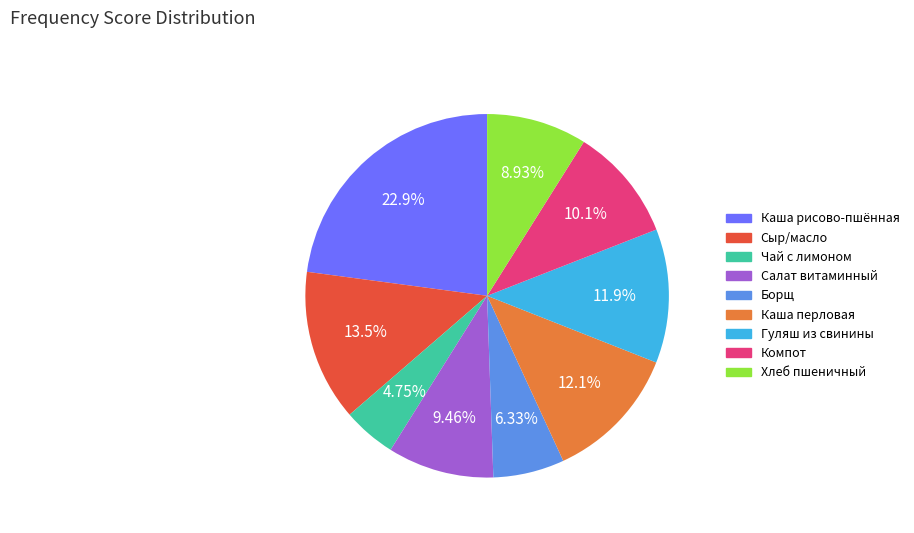

What is the ratio of the value at Салат витаминный to the value at Сыр/масло?

0.7